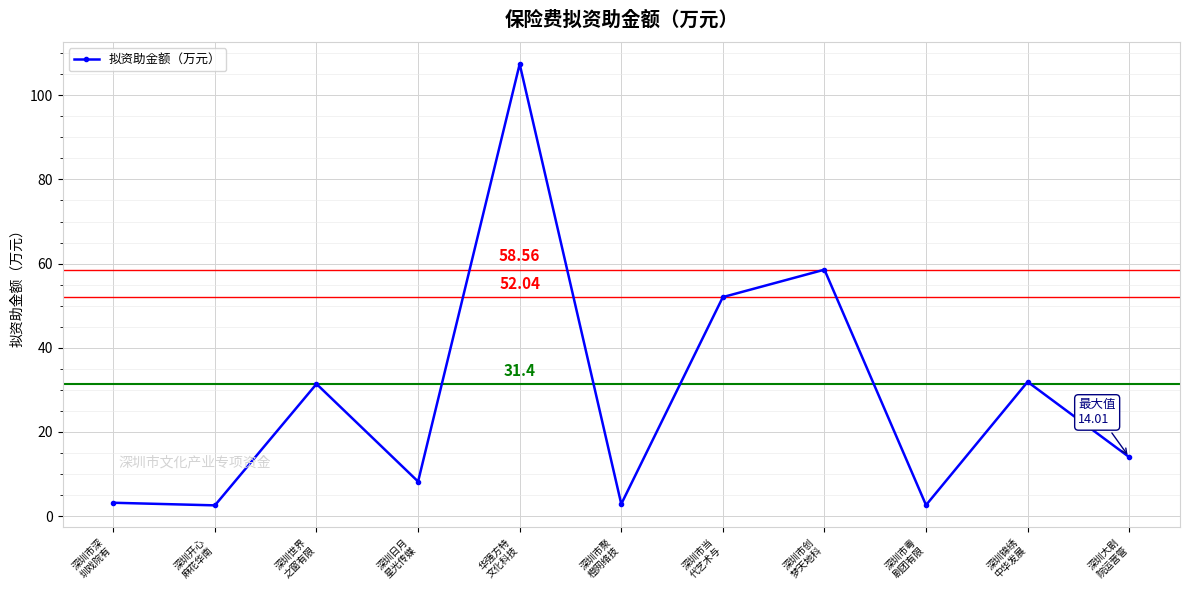

What position from the right is 深圳日月
星光传媒?

8